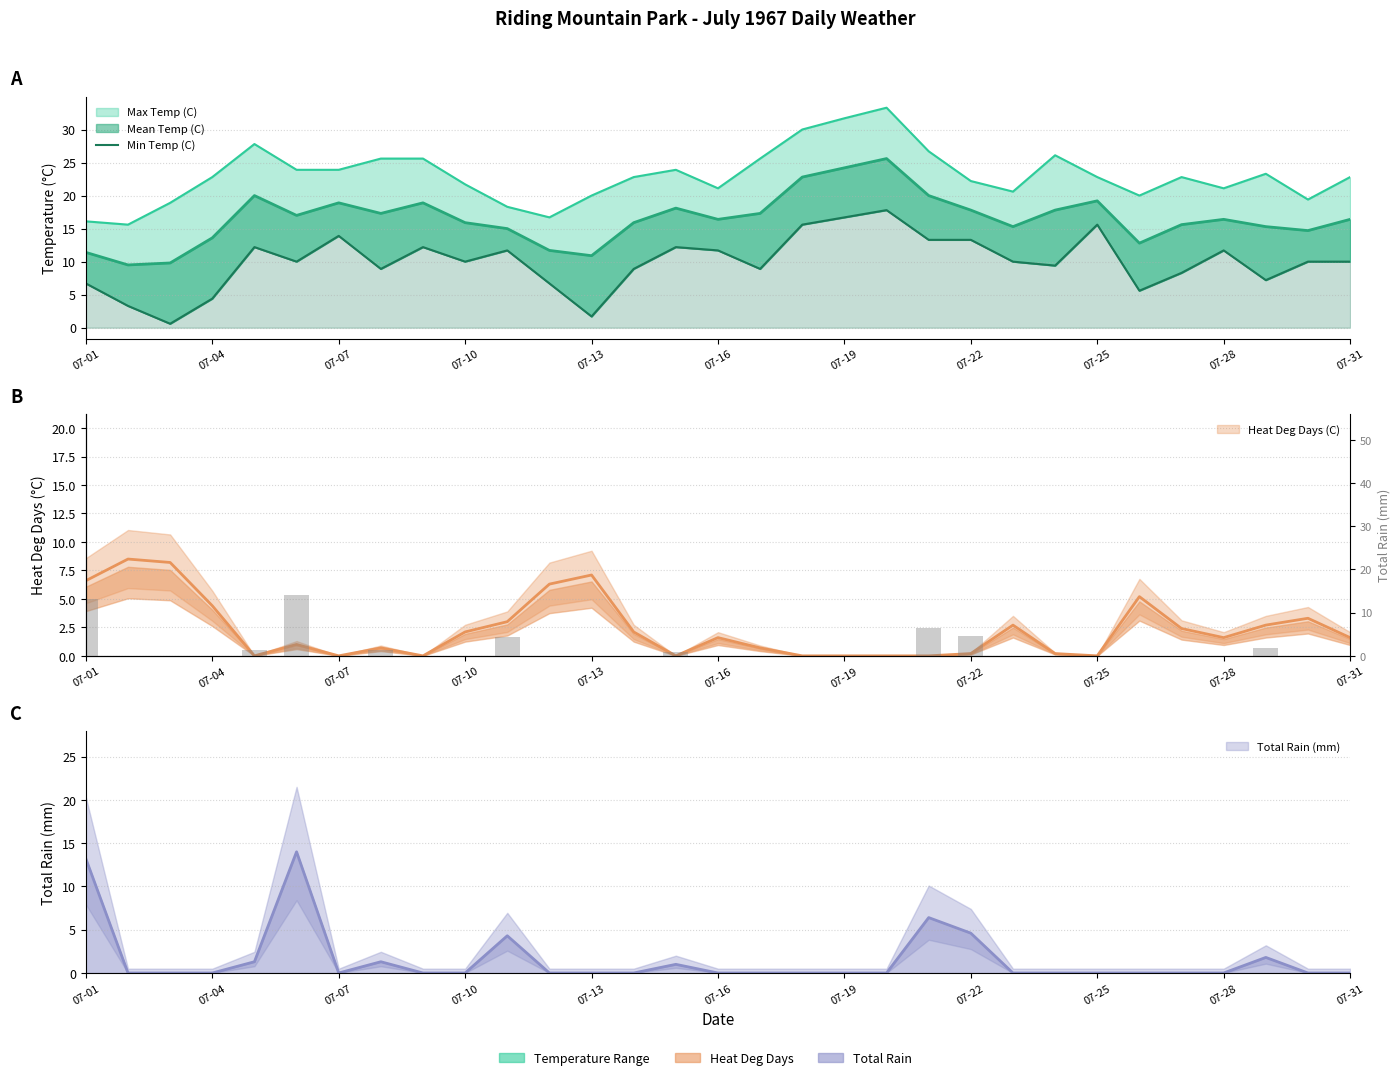

Which category has the lowest value in the Total Rain (mm) series?

07-04